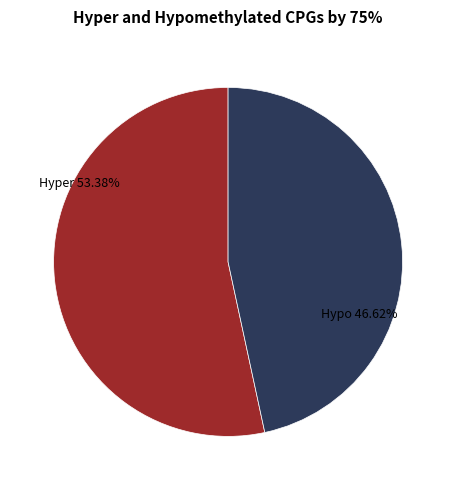

Is there any slice that represents more than half of the pie?

Yes